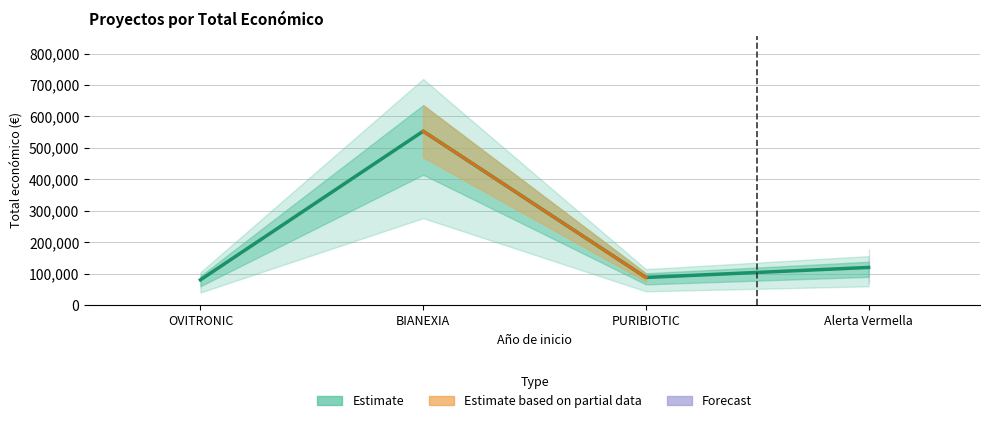

Which category has the highest value across all series?

BIANEXIA